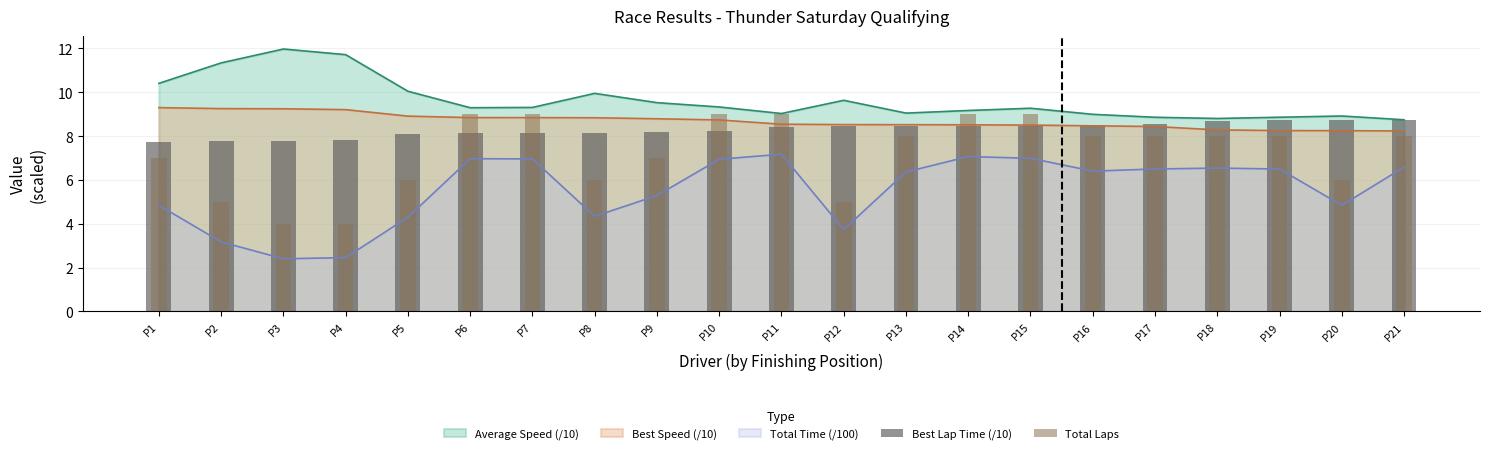

Between P5 and P8, which series saw the biggest shift?

Best Lap Time (/10)